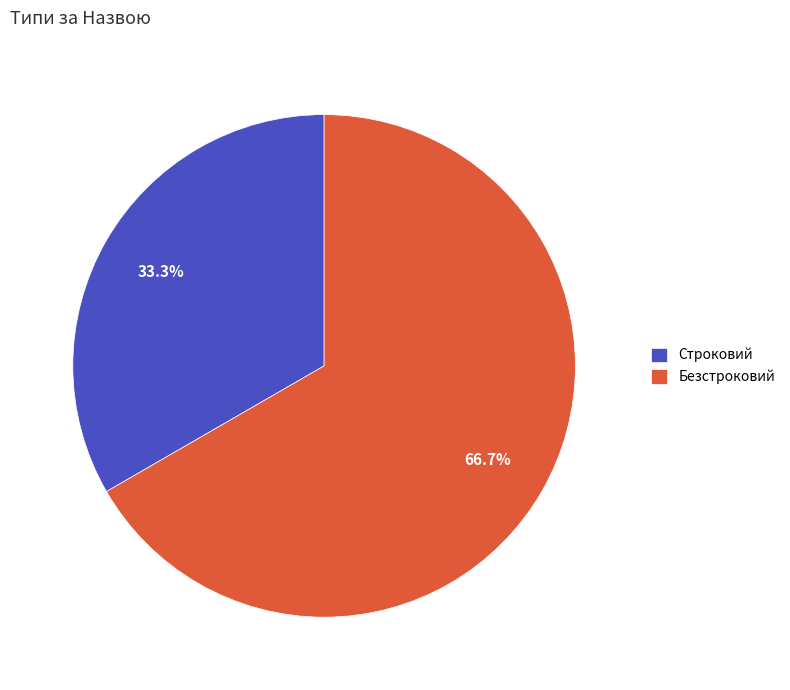

To the nearest percent, what percentage of the pie is Строковий?

33%